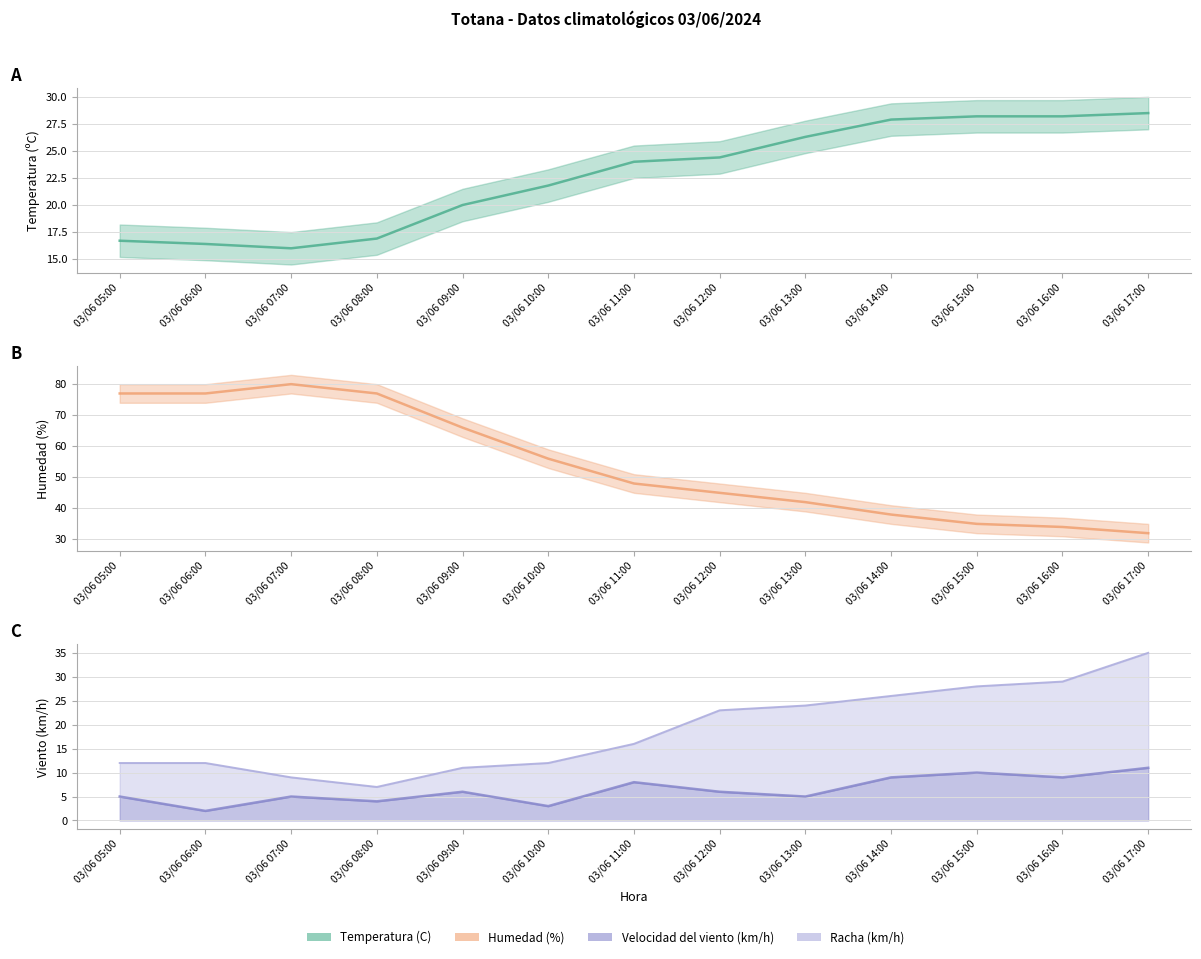

What is the total value across all series at 03/06 16:00?

100.2